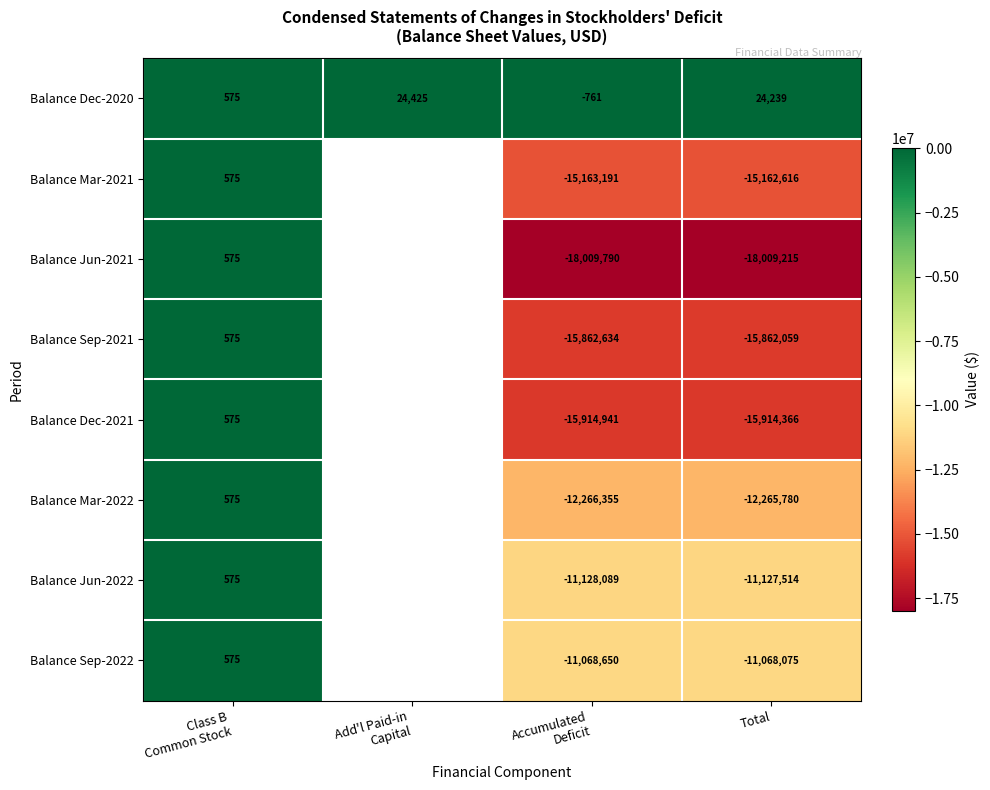

The value of Balance Jun-2022 at Total is -11127514. True or false?

True